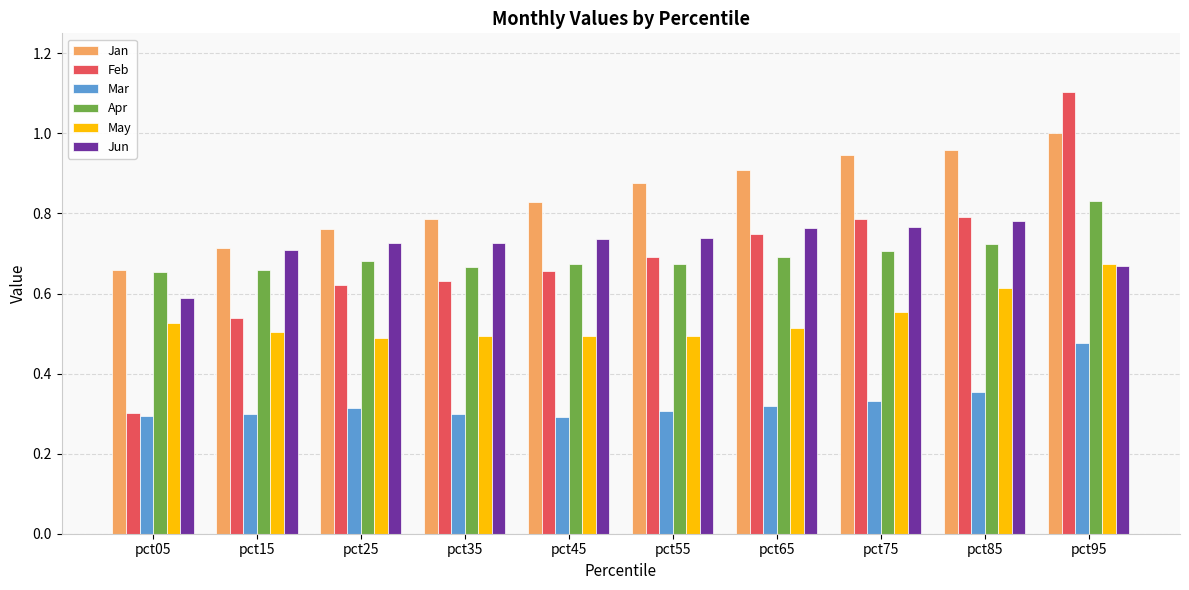

What is the sum of all Mar values?

3.3